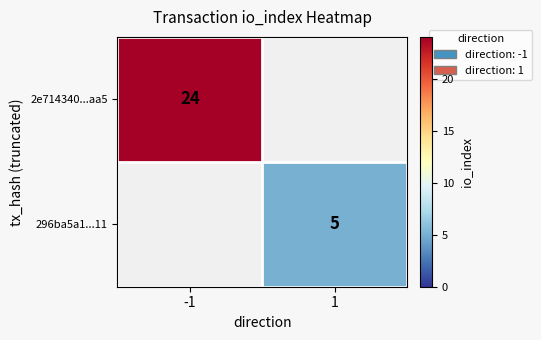

How many data points does each series have?

2